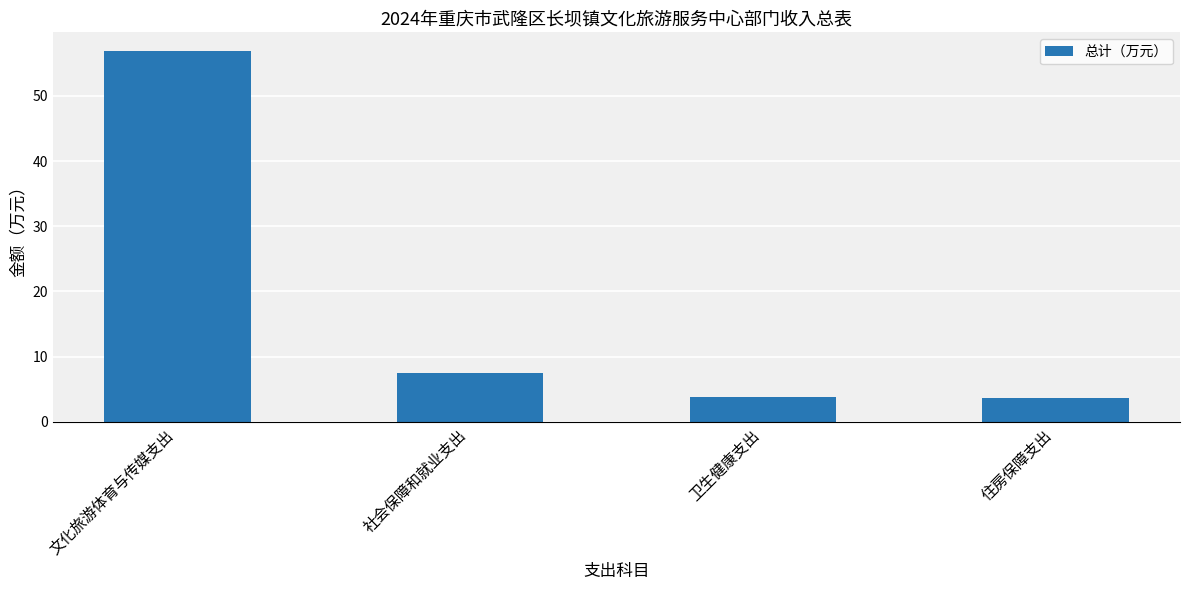

Is it true that the value at 住房保障支出 is 3.7?

True